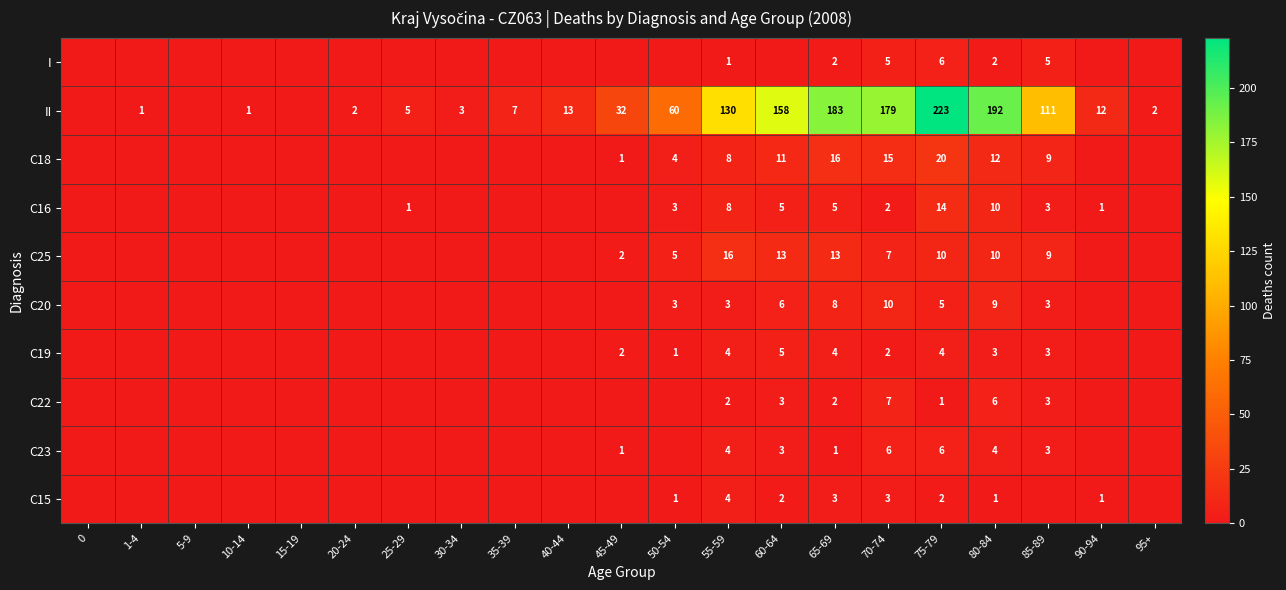

Rank the series at 75-79 from lowest to highest value.

row_7, row_9, row_6, row_5, row_0, row_8, row_4, row_3, row_2, row_1